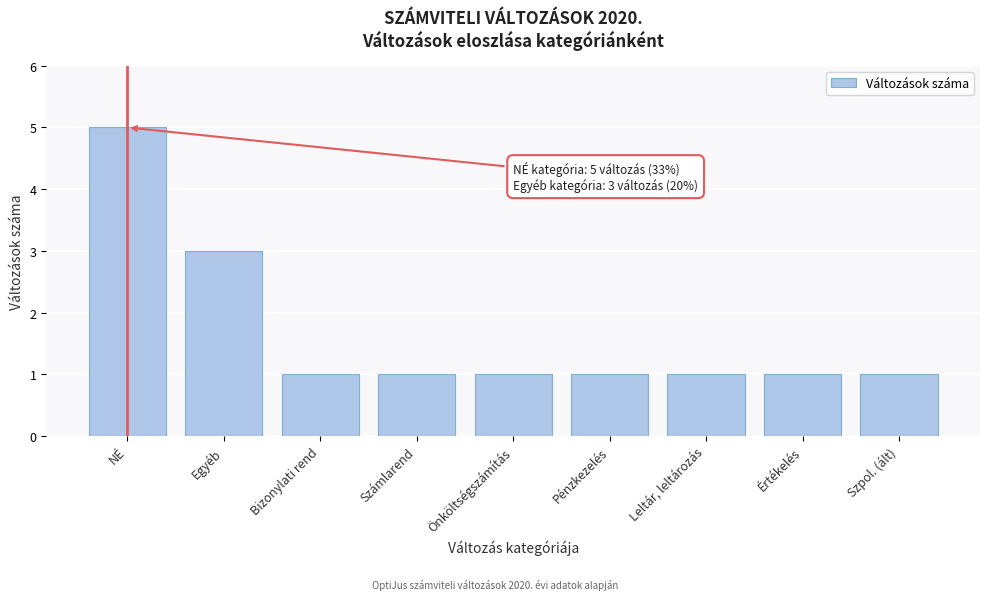

Reading right to left, transcribe all the data shown in this chart.

1	1	1	1	1	1	1	3	5